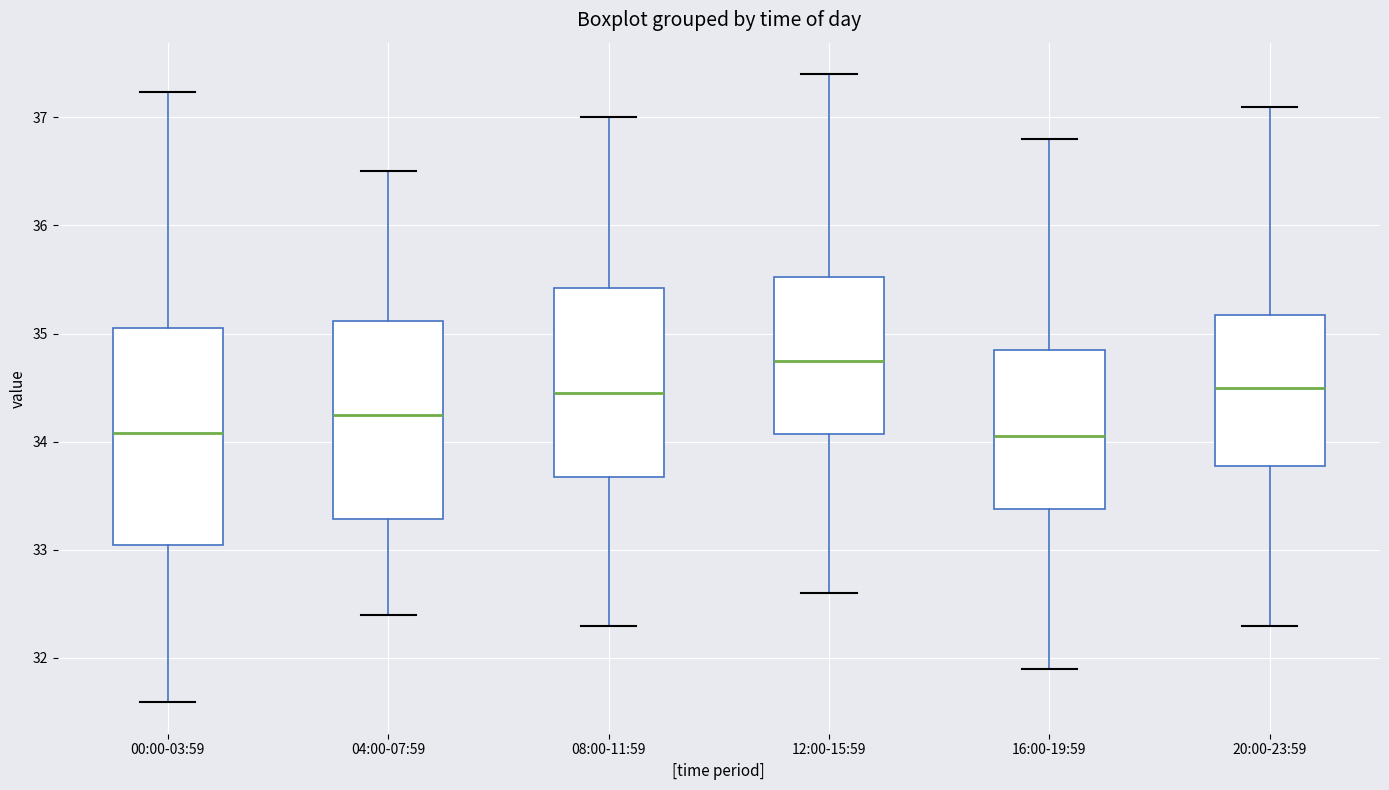

Reading left to right, transcribe this box plot: for each box, give where its median line is, the range the box spans, and where its two whiskers end, as read against the y-axis. The values are not printed on the chart, so give them approximately, as read against the axis.

00:00-03:59: median 34.1, box 33.0 to 35.1, whiskers 31.6 to 37.2
04:00-07:59: median 34.3, box 33.3 to 35.1, whiskers 32.4 to 36.5
08:00-11:59: median 34.5, box 33.7 to 35.4, whiskers 32.3 to 37.0
12:00-15:59: median 34.8, box 34.1 to 35.5, whiskers 32.6 to 37.4
16:00-19:59: median 34.1, box 33.4 to 34.9, whiskers 31.9 to 36.8
20:00-23:59: median 34.5, box 33.8 to 35.2, whiskers 32.3 to 37.1